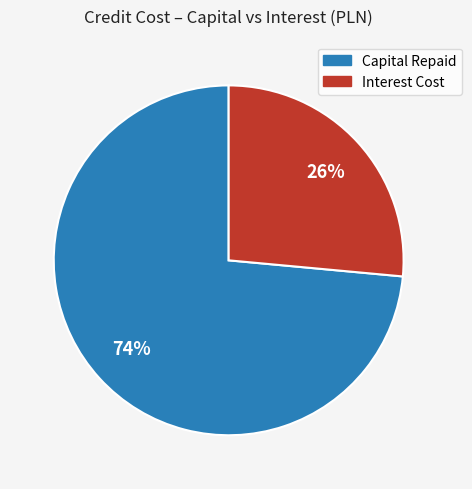

Is there any slice that represents more than half of the pie?

Yes